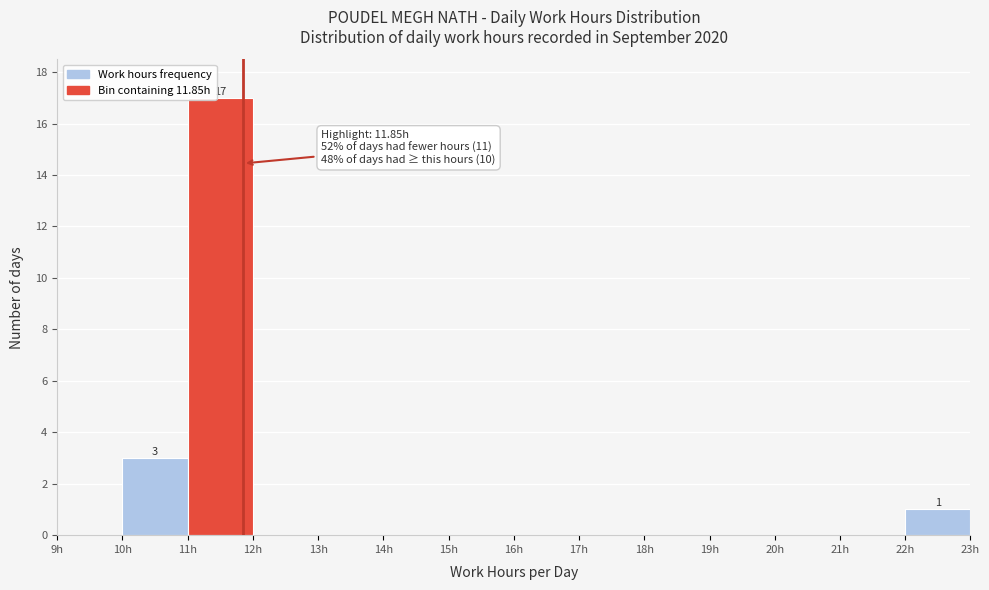

Over which range of the x-axis is the bar tallest?

11 to 12